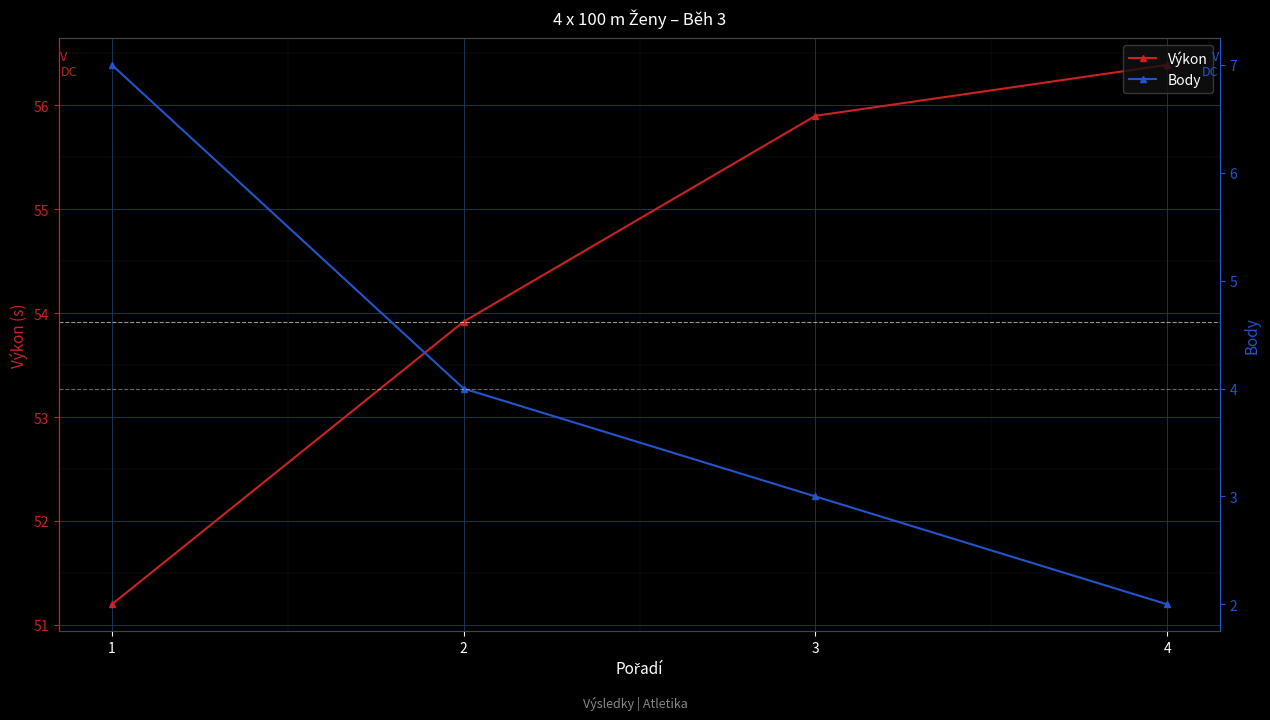

Reading left to right, what are all the values shown in this chart?

Výkon: 1=51.2	2=53.9	3=55.9	4=56.4
Body: 1=7.0	2=4.0	3=3.0	4=2.0